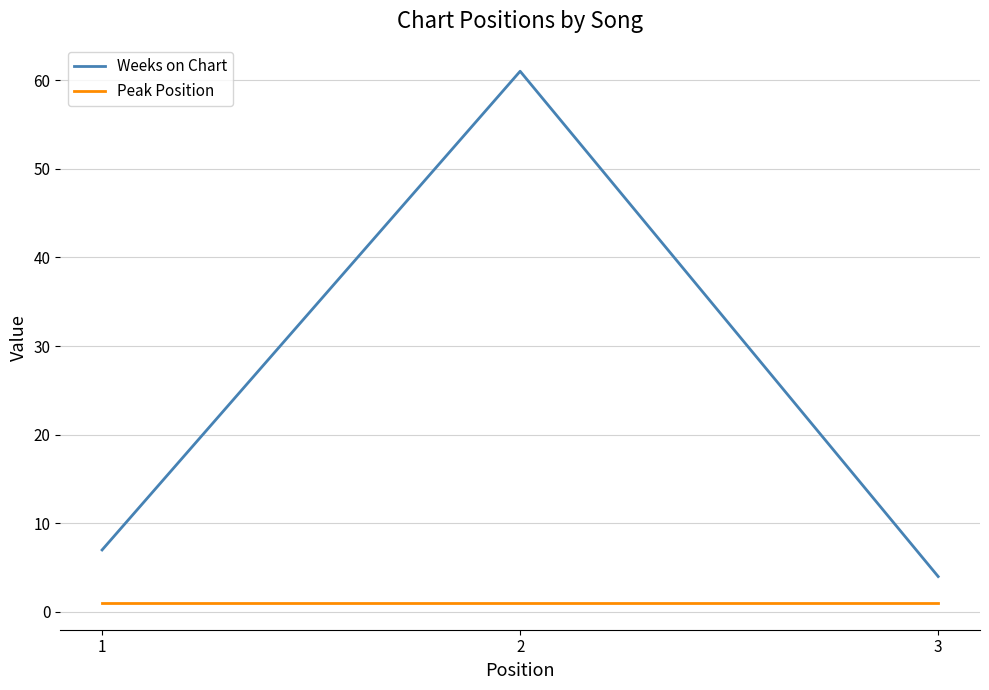

Reading left to right, extract all data points from this chart.

Weeks on Chart: 1=7	2=61	3=4
Peak Position: 1=1	2=1	3=1